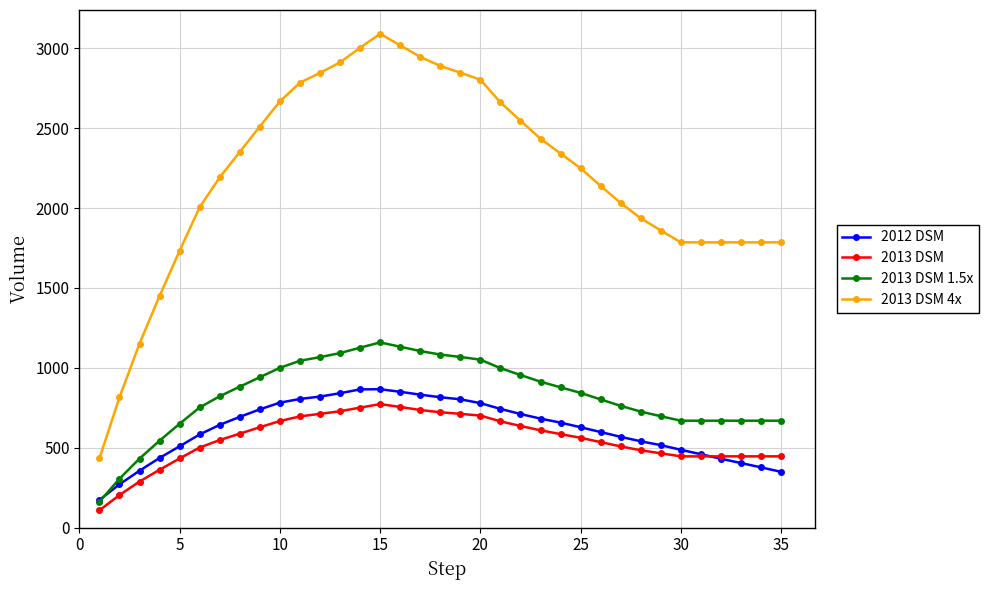

True or false: 2013 DSM 1.5x and 2013 DSM 4x cross at least once.

False